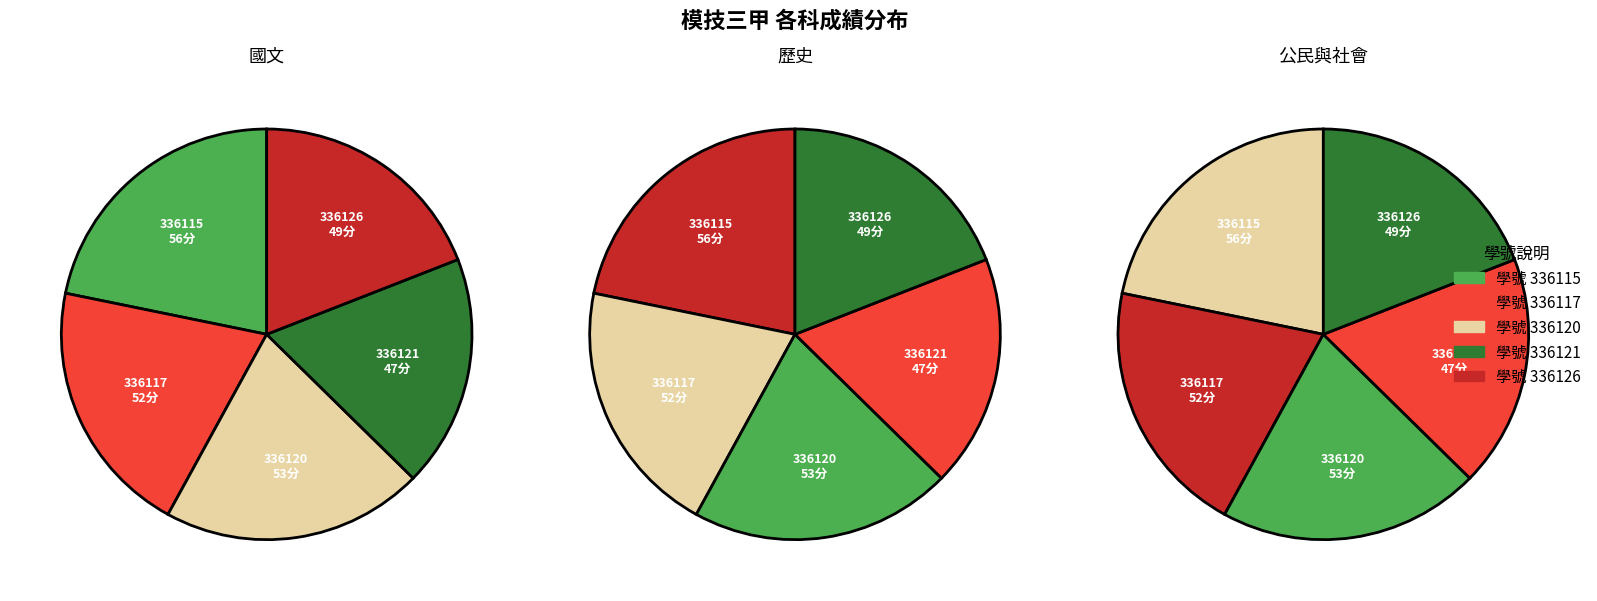

How many slices are in this pie chart?

5